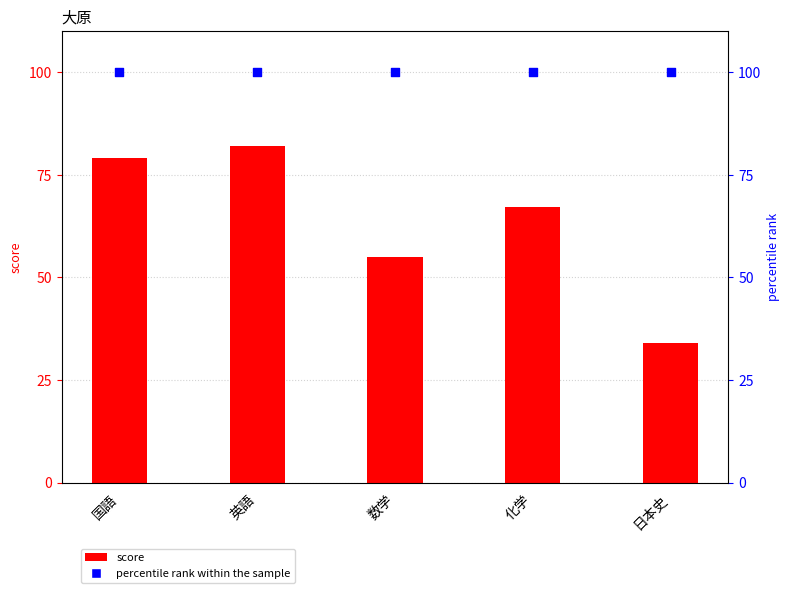

Which series reaches the minimum Y coordinate?

score